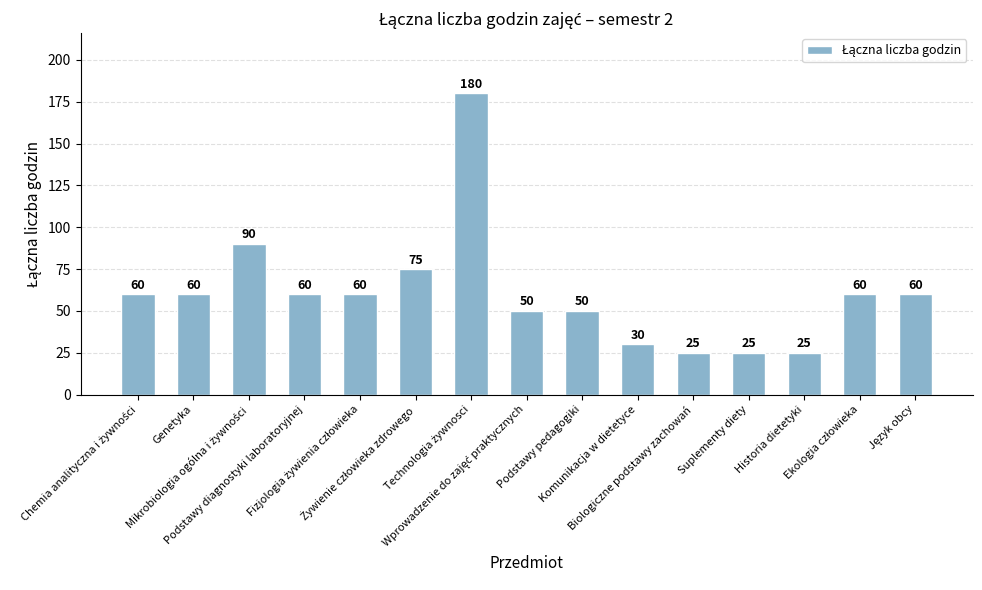

What is the difference between the maximum and minimum values?

155